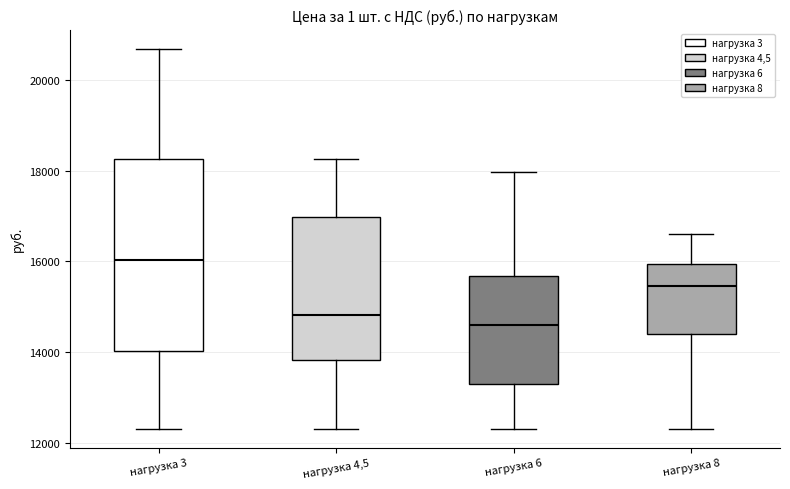

Which box has the highest median line?

нагрузка 3